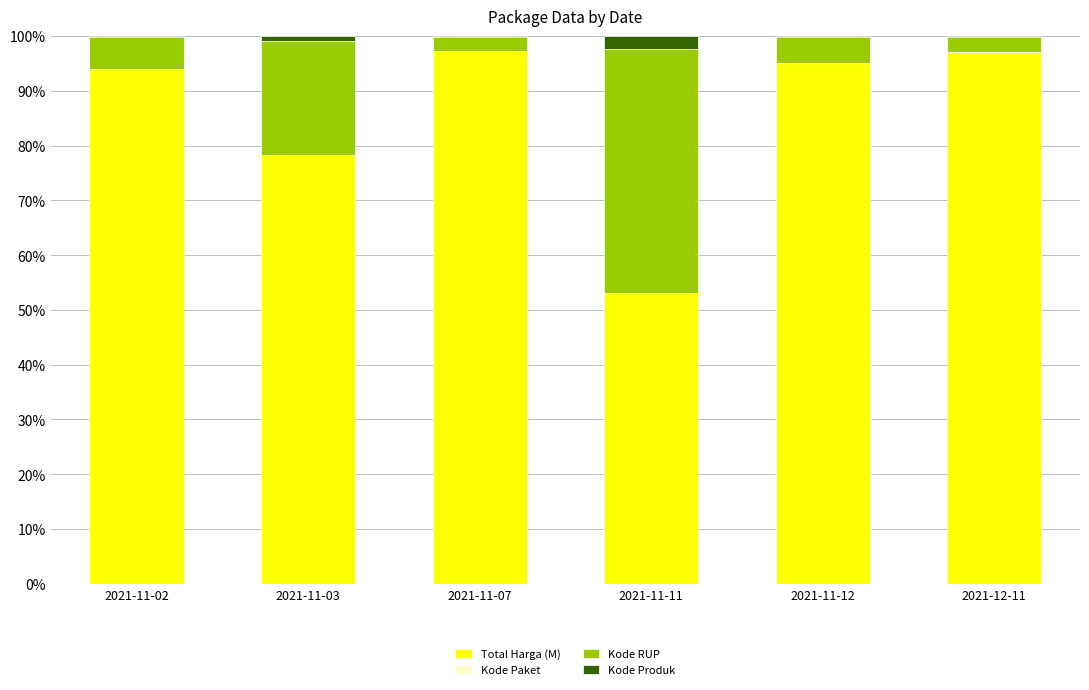

At which category is the sum across all series the highest?

2021-12-11